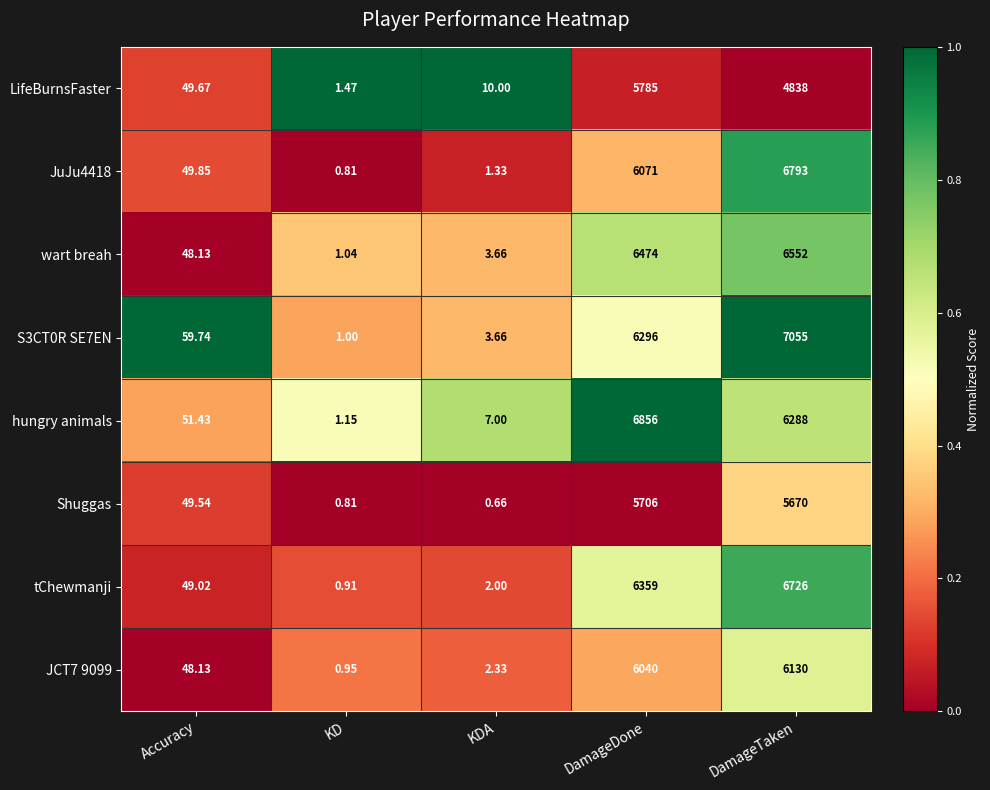

At which category does the chart reach its minimum across all series?

KDA